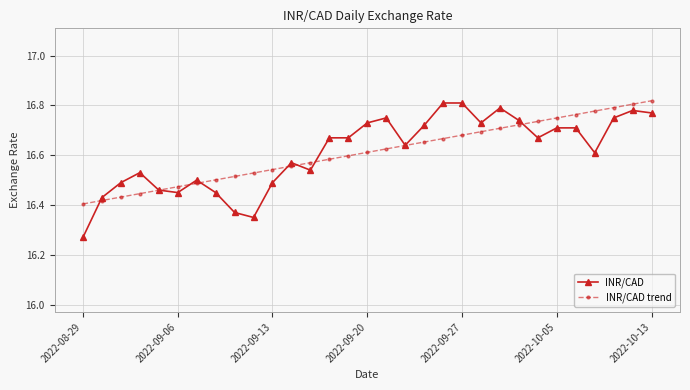

At how many categories does at least one series exceed 16?

31